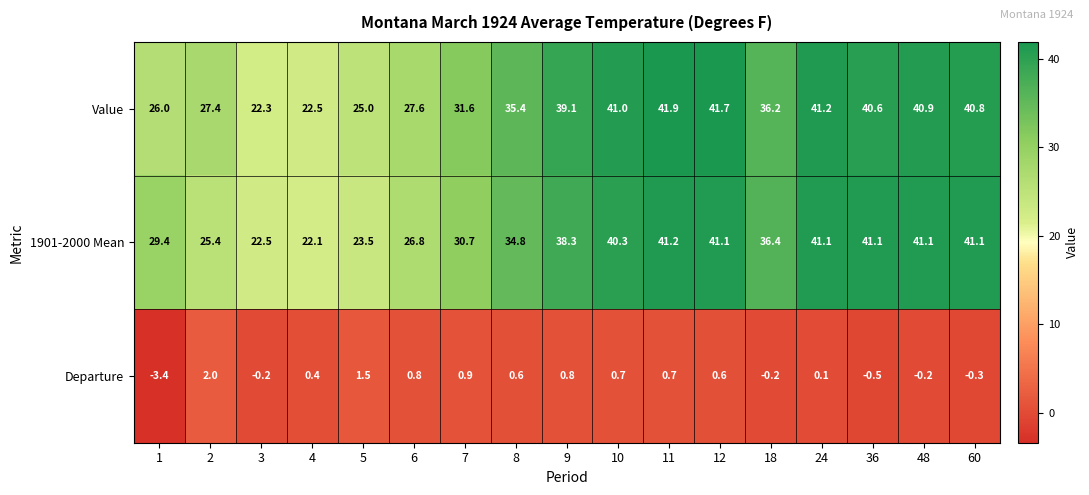

Which series changed the most between 6 and 36?

1901-2000 Mean